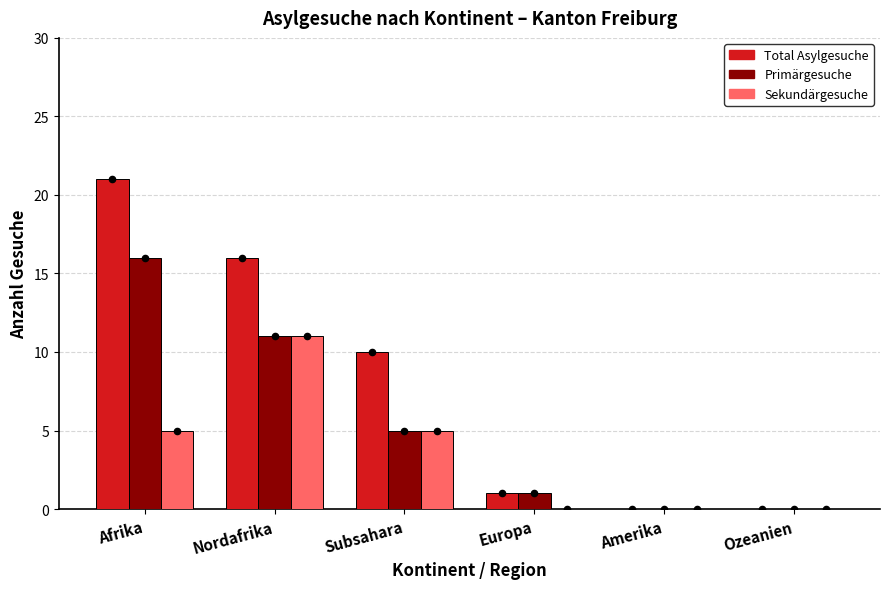

At which category is the sum across all series the highest?

Afrika